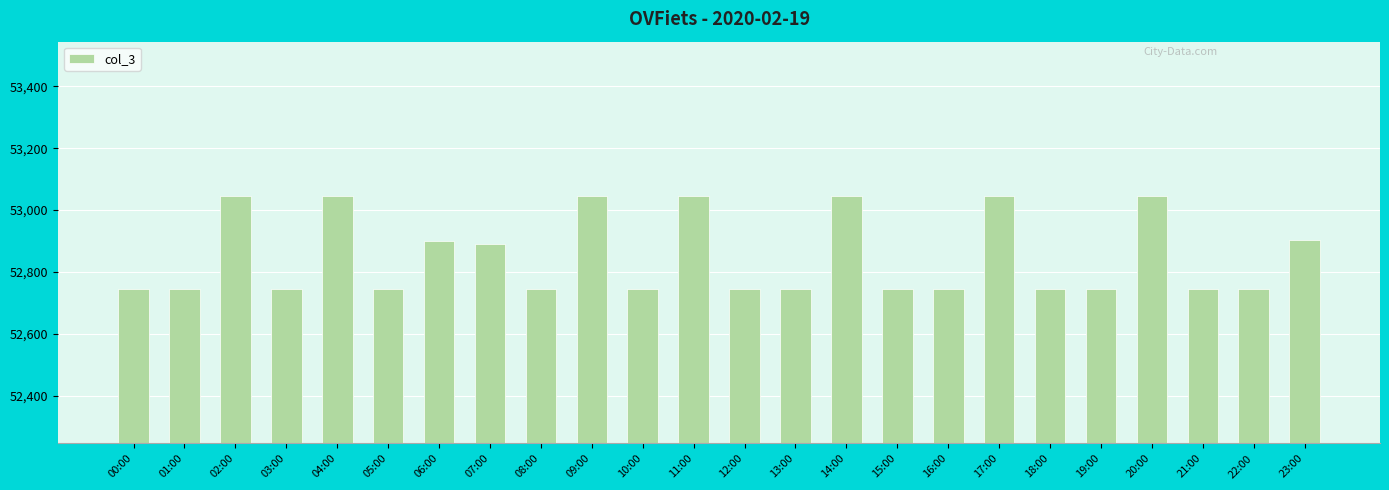

How many bars are there in total?

24